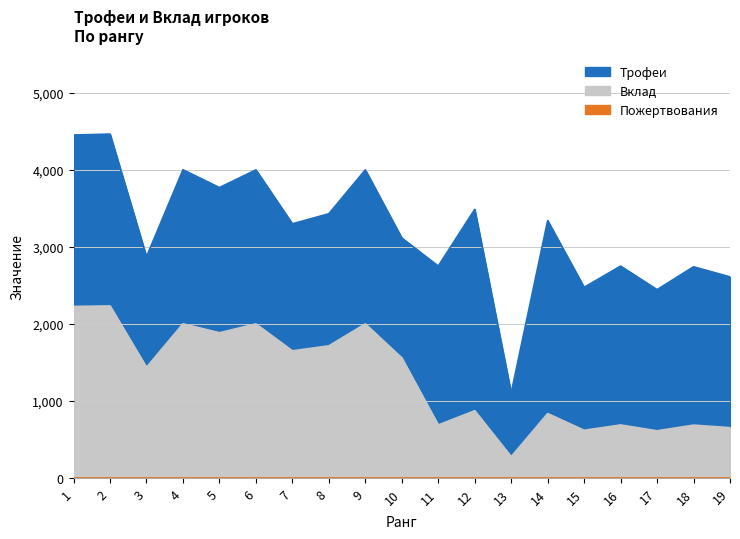

The value of Трофеи at 3 is 2872. True or false?

True